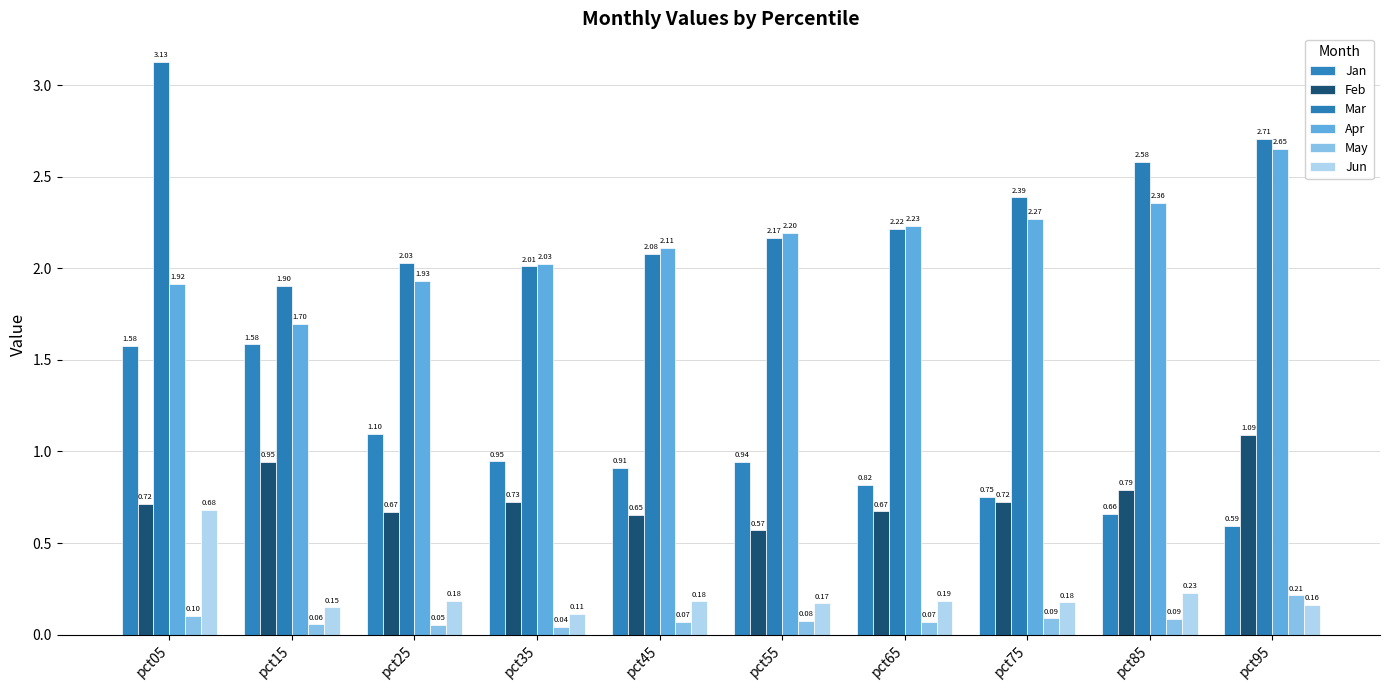

Is it true that Jan equals 0.8 at pct75?

True